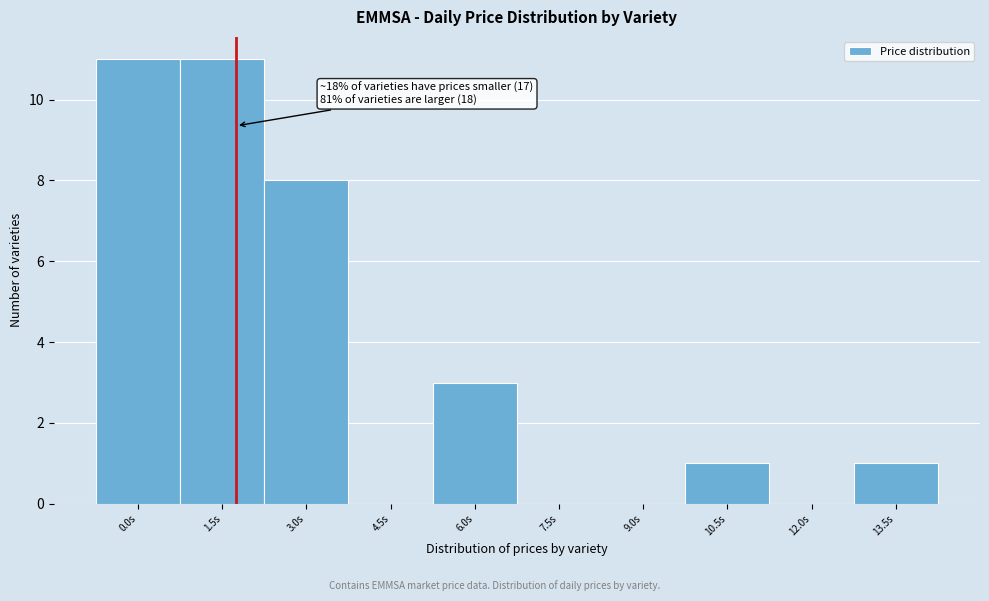

Reading left to right, list all the values displayed in this chart.

0.0s=11	1.5s=11	3.0s=8	4.5s=0	6.0s=3	7.5s=0	9.0s=0	10.5s=1	12.0s=0	13.5s=1